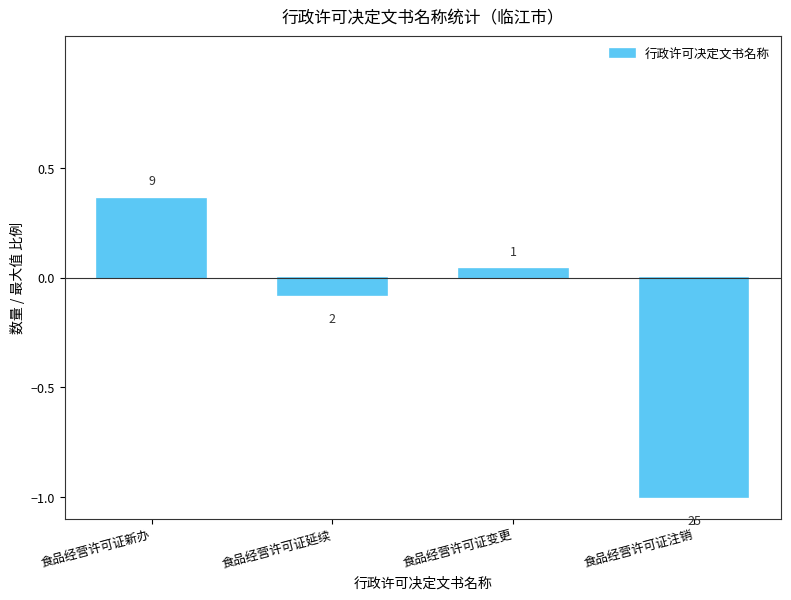

Does the chart contain any negative values?

Yes